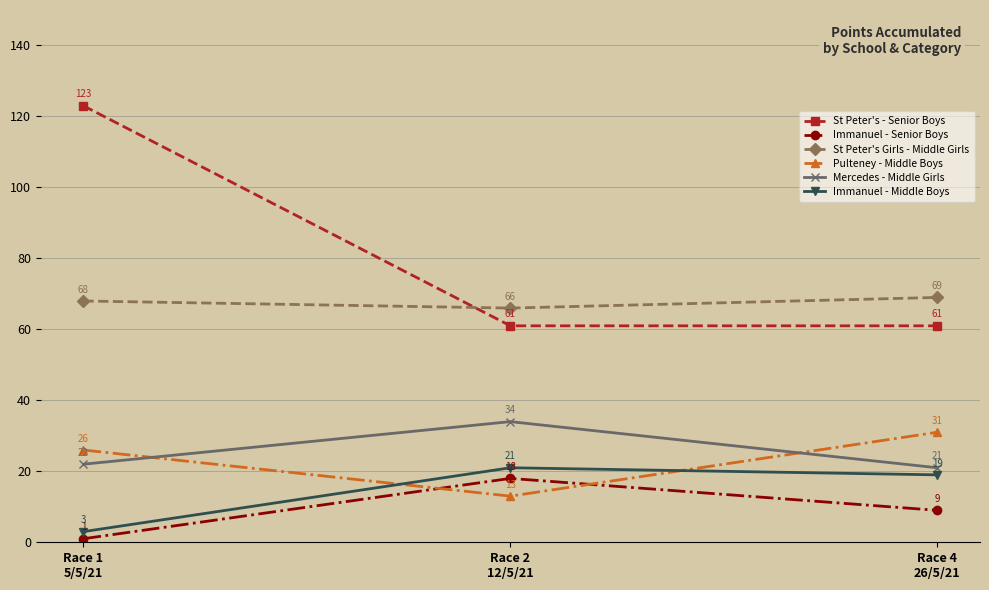

What is the sum of the Immanuel - Middle Boys values at Race 2
12/5/21 and Race 1
5/5/21?

24